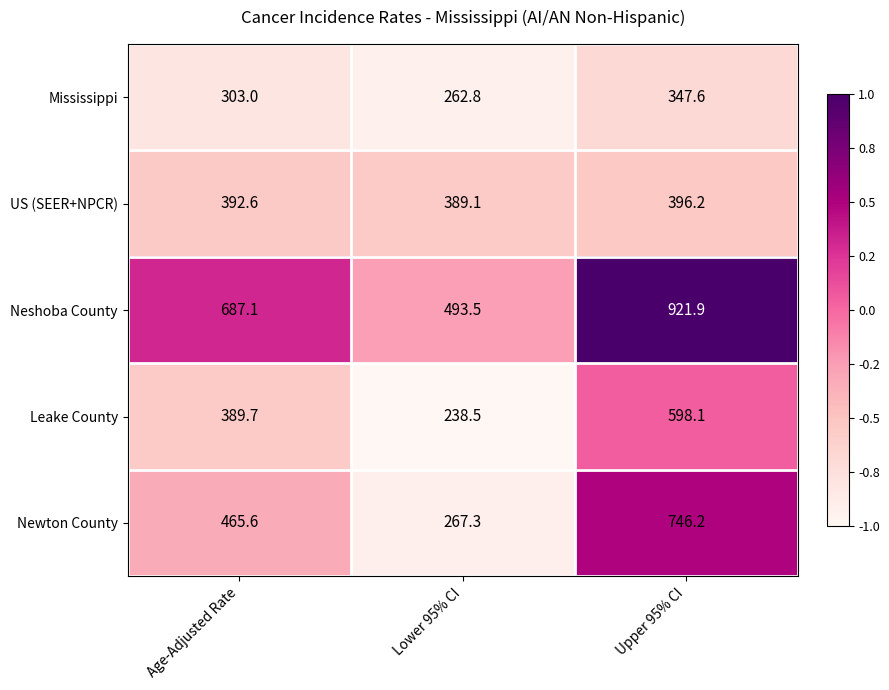

List the labels in order of US (SEER+NPCR) value, smallest first.

Lower 95% CI, Age-Adjusted Rate, Upper 95% CI